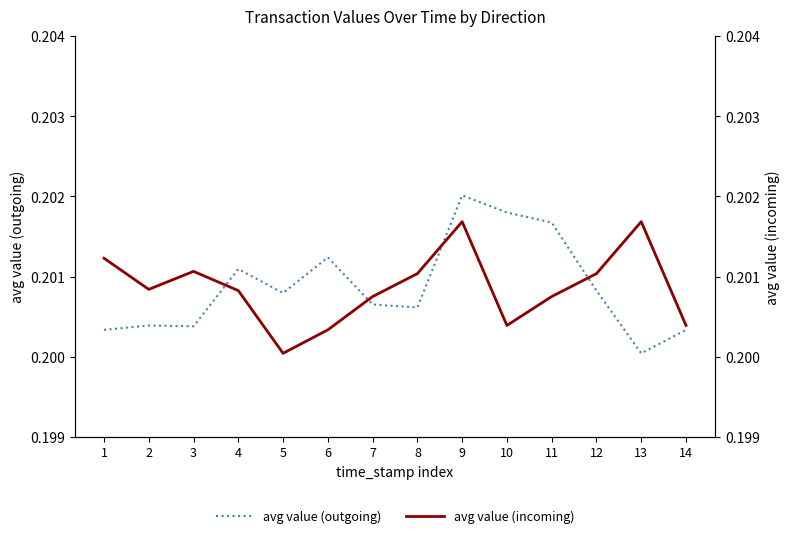

Reading right to left, transcribe all the data shown in this chart.

avg value (outgoing): 0.2	0.2	0.2	0.2	0.2	0.2	0.2	0.2	0.2	0.2	0.2	0.2	0.2	0.2
avg value (incoming): 0.2	0.2	0.2	0.2	0.2	0.2	0.2	0.2	0.2	0.2	0.2	0.2	0.2	0.2